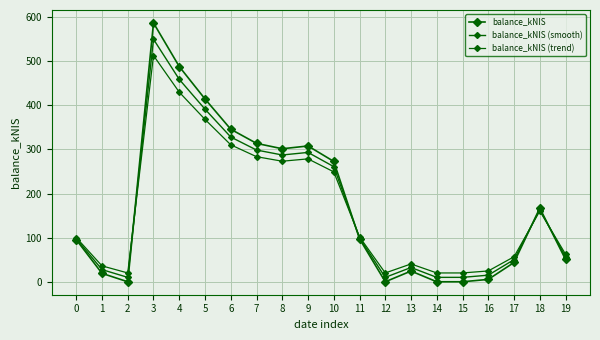

Which series ends up on top after the final intersection of balance_kNIS (smooth) and balance_kNIS?

balance_kNIS (smooth)